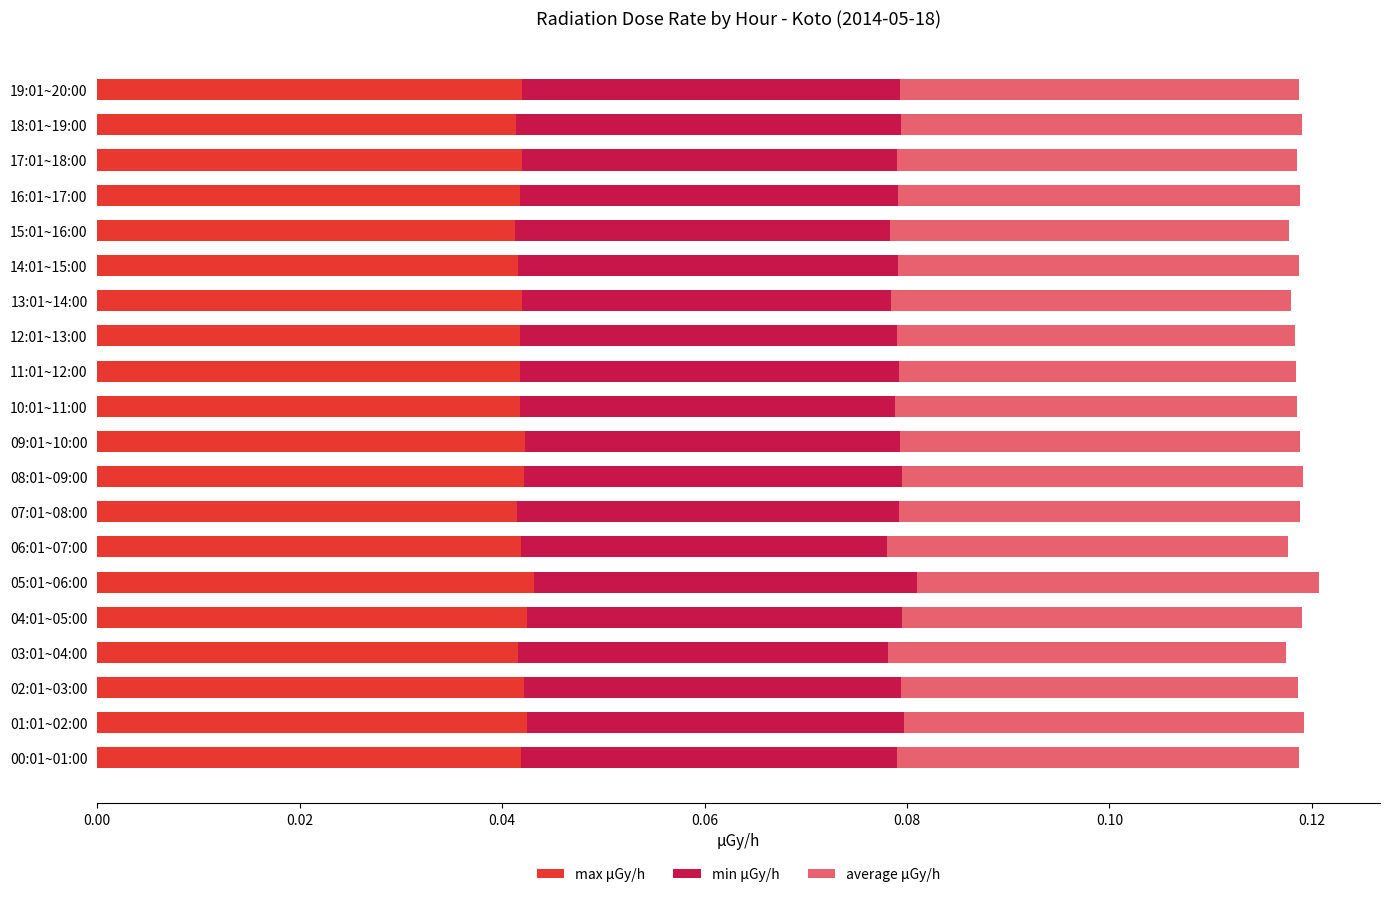

How many categories are shown in the chart?

20